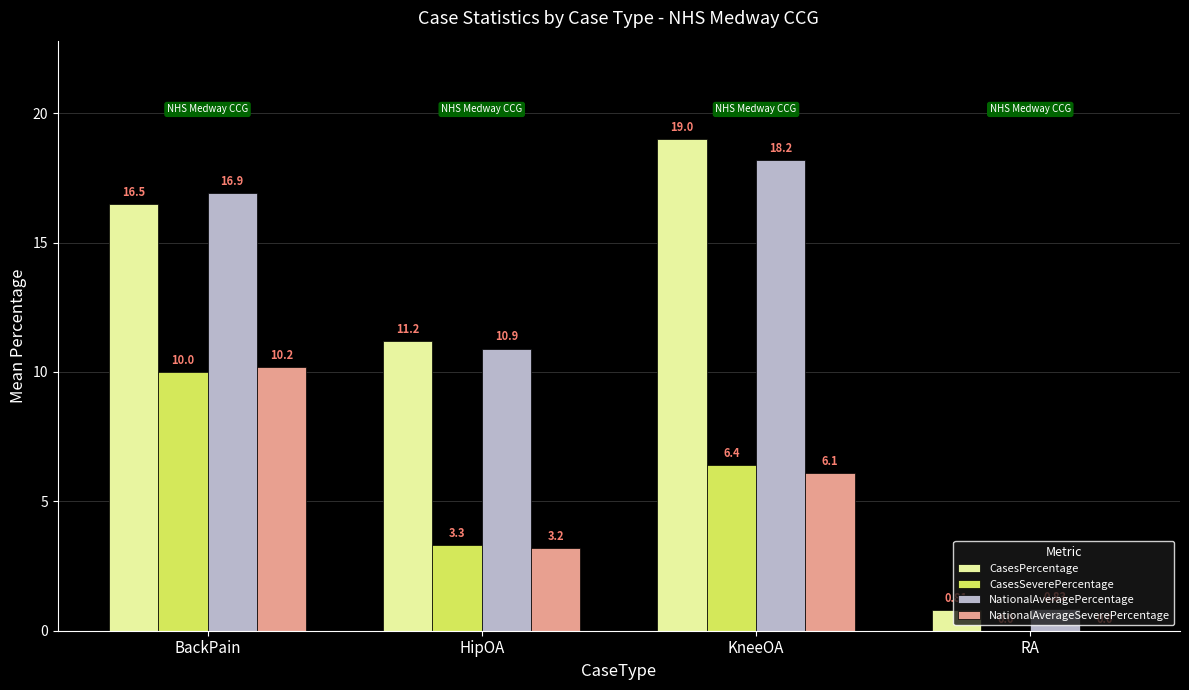

What is the total value across all series at RA?

1.6